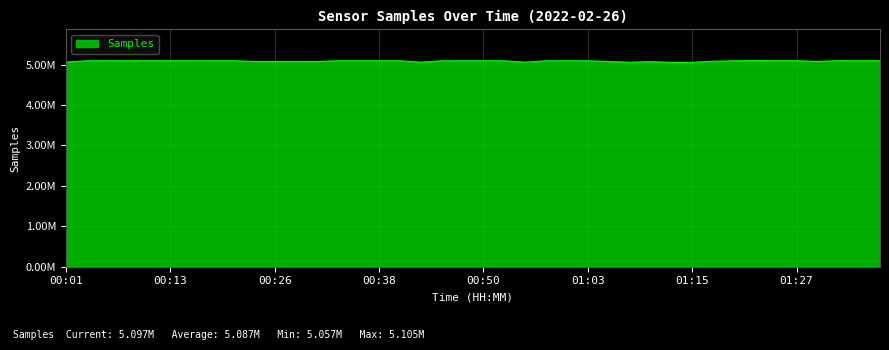

Is this an area chart (filled region under the line)?

Yes